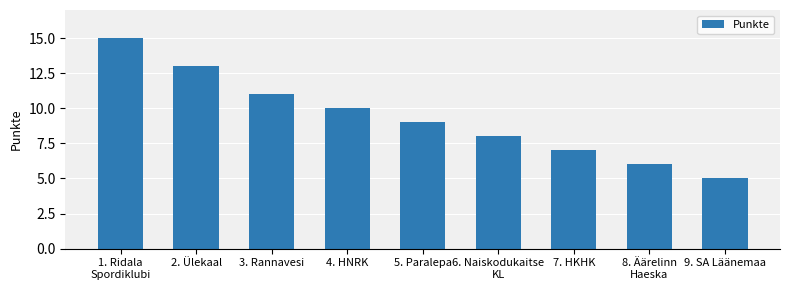

Reading right to left, transcribe all the data shown in this chart.

5	6	7	8	9	10	11	13	15